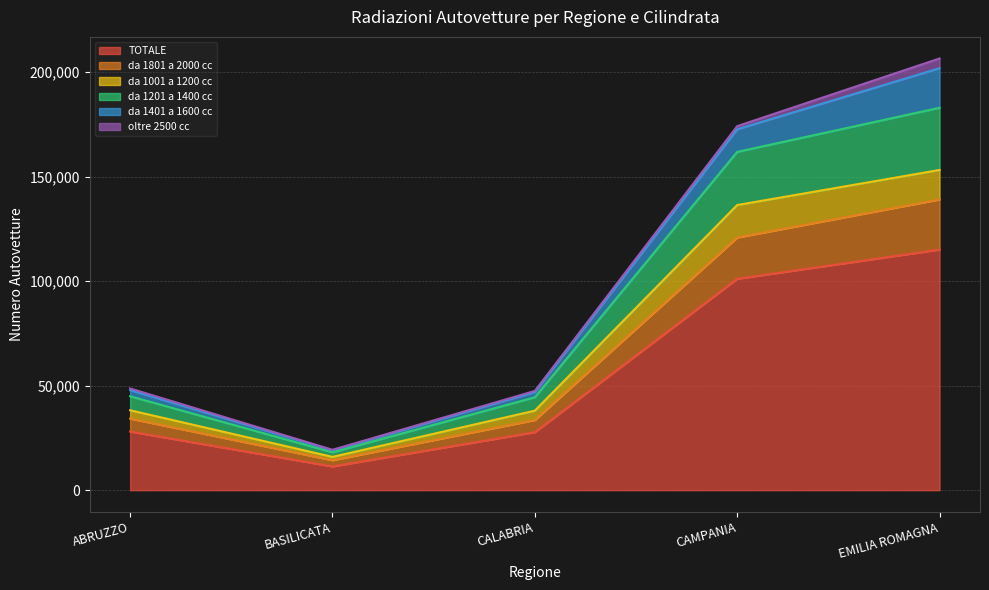

What is the label of the 4th point from the right?

BASILICATA